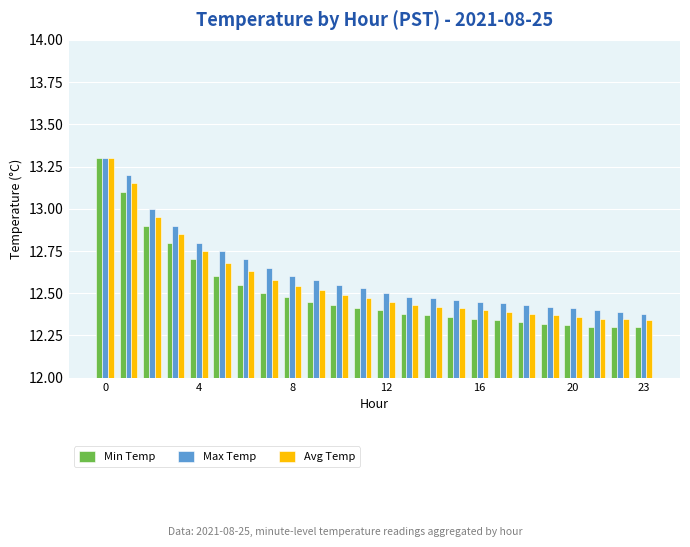

Which series has the largest range (max minus min)?

Min Temp